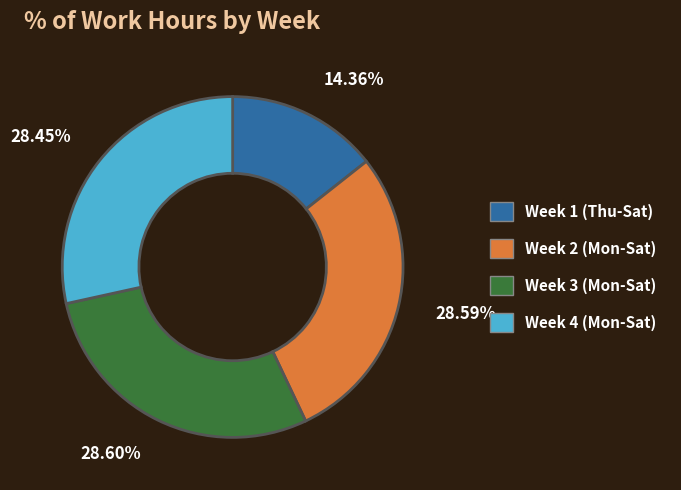

Is there any slice that represents more than half of the pie?

No